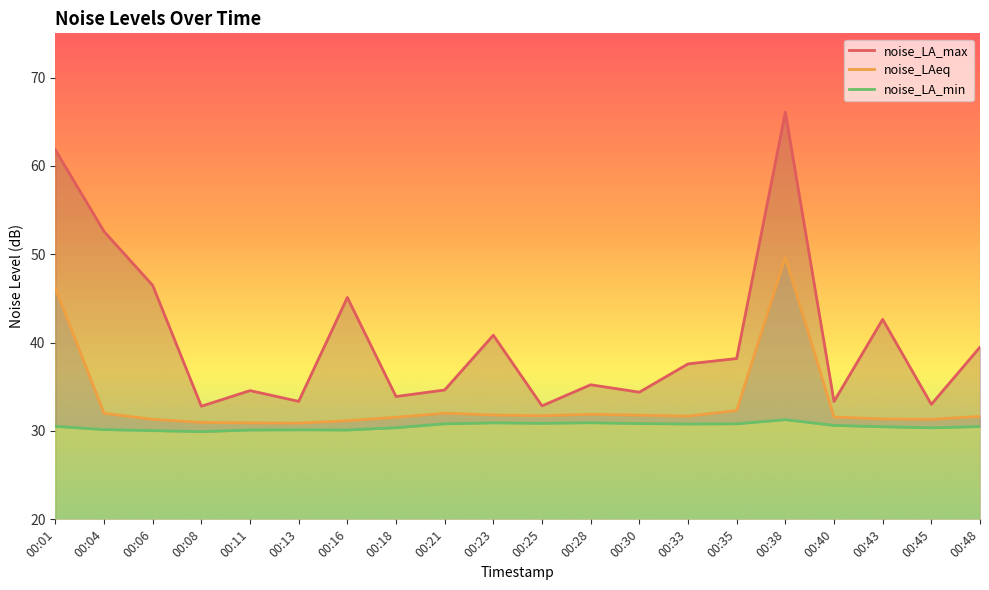

How many lines are shown in the chart?

3